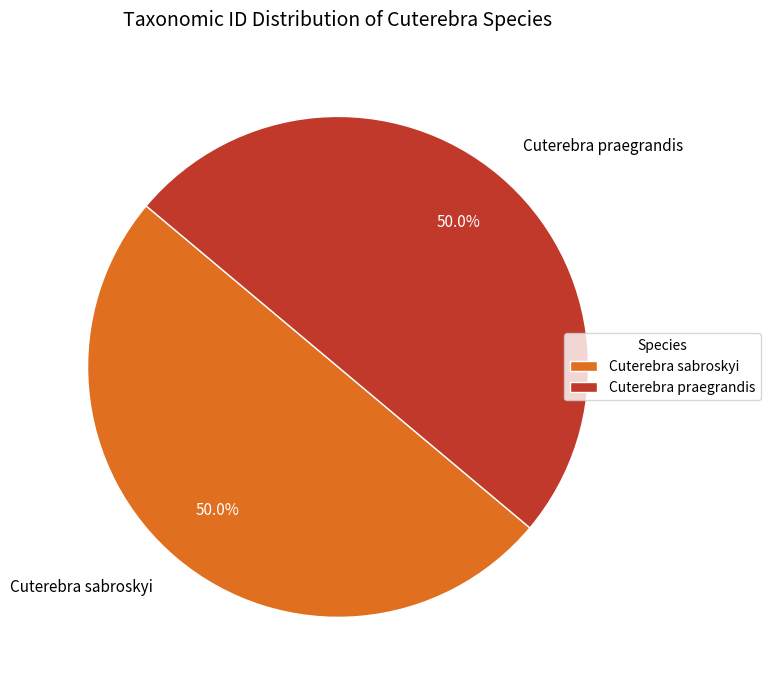

What percentage do Cuterebra sabroskyi and Cuterebra praegrandis together represent?

100.0%